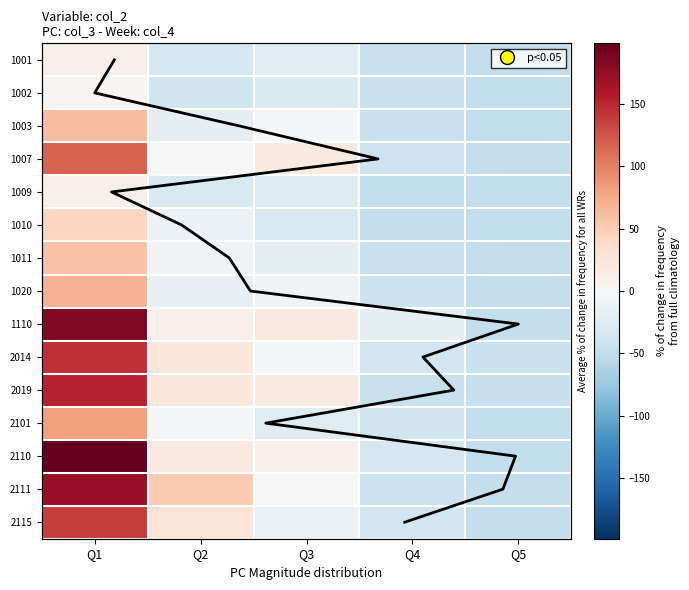

Rank the series at Q5 from highest to lowest value.

2014, 2019, 1110, 2111, 1001, 1007, 1011, 1020, 2115, 1002, 1003, 1009, 1010, 2101, 2110